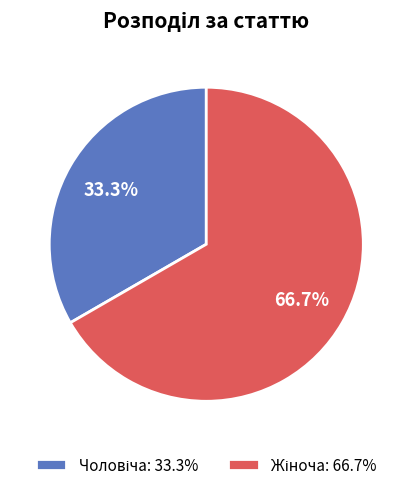

Is there any slice that represents more than half of the pie?

Yes